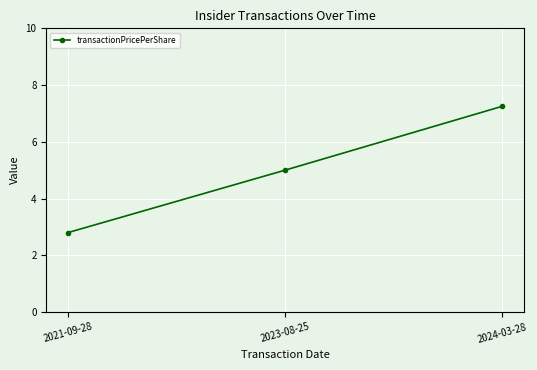

What position from the right is 2021-09-28?

3